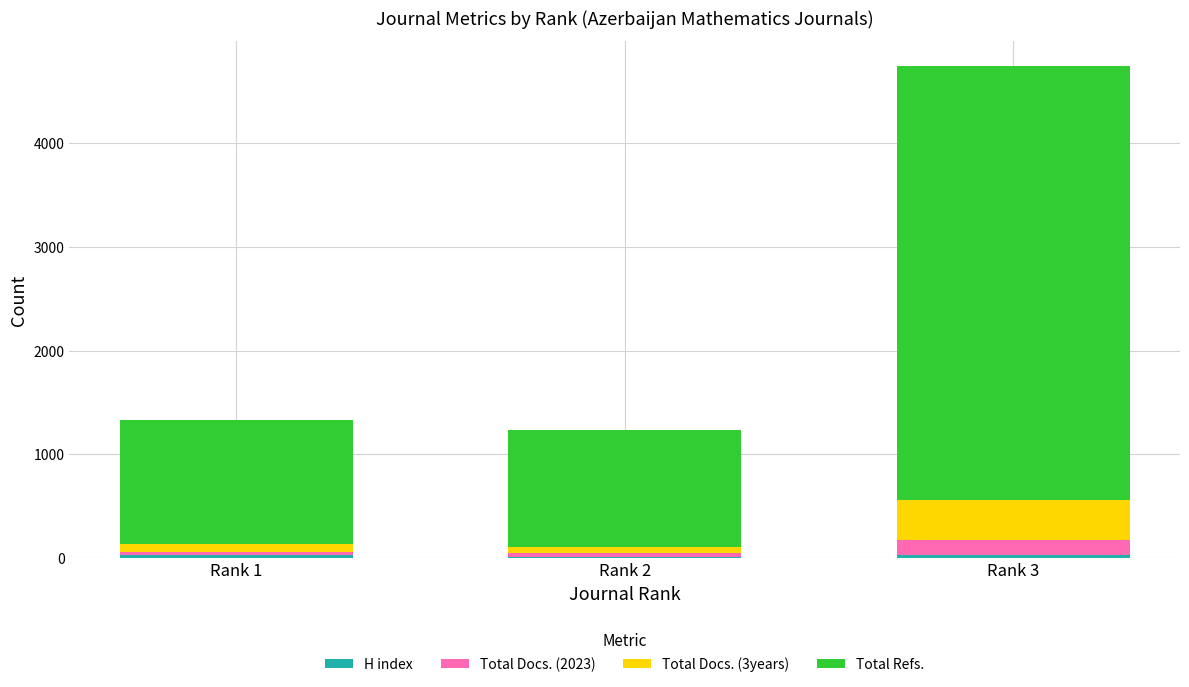

At which category is the sum across all series the highest?

Rank 3